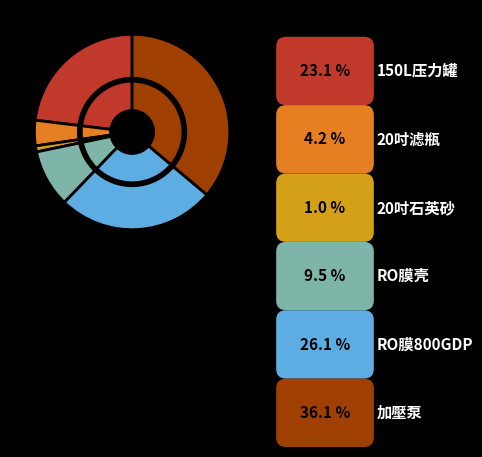

Which has a higher value, 150L压力罐+壓力開關+配件 or 20吋石英砂+活性碳?

150L压力罐+壓力開關+配件